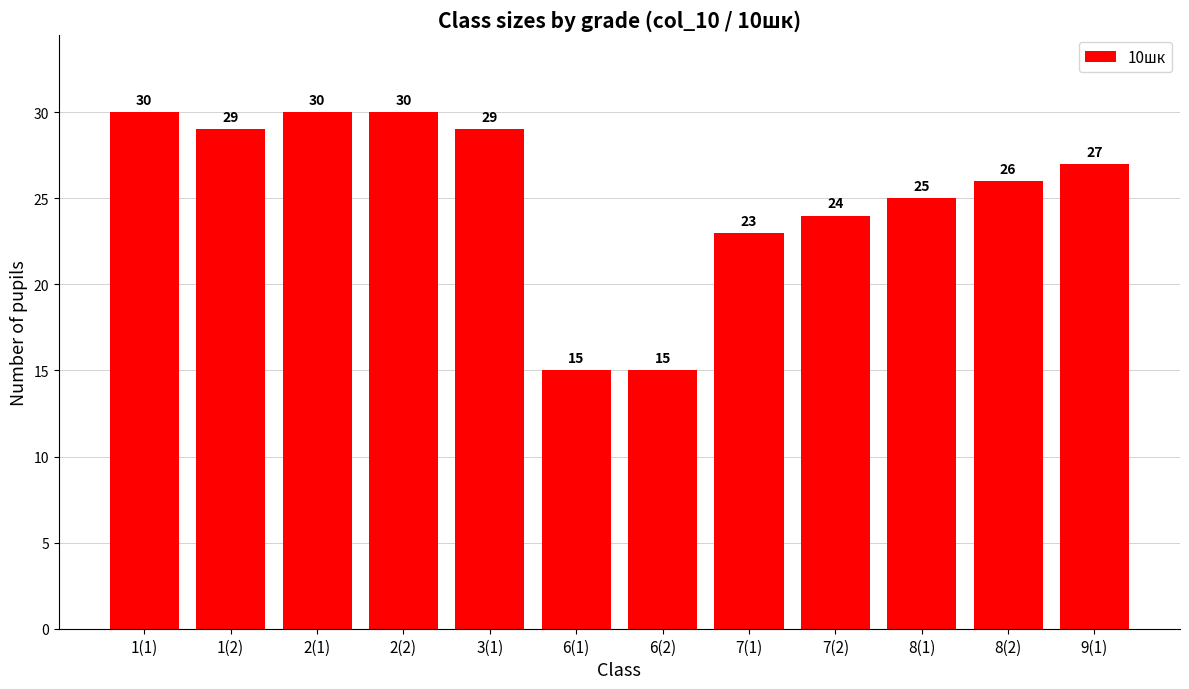

True or false: the data shows 24 at 7(2).

True